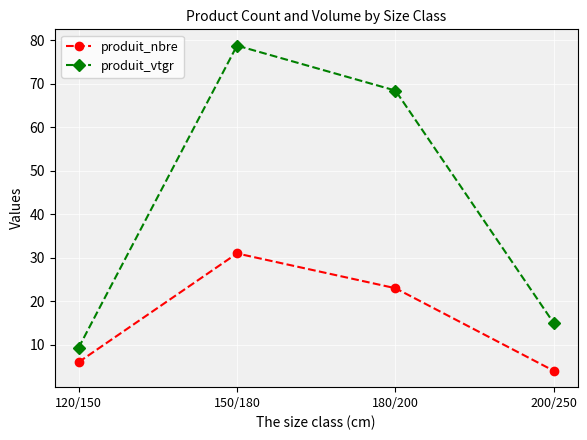

Where is the first local maximum for produit_vtgr?

150/180